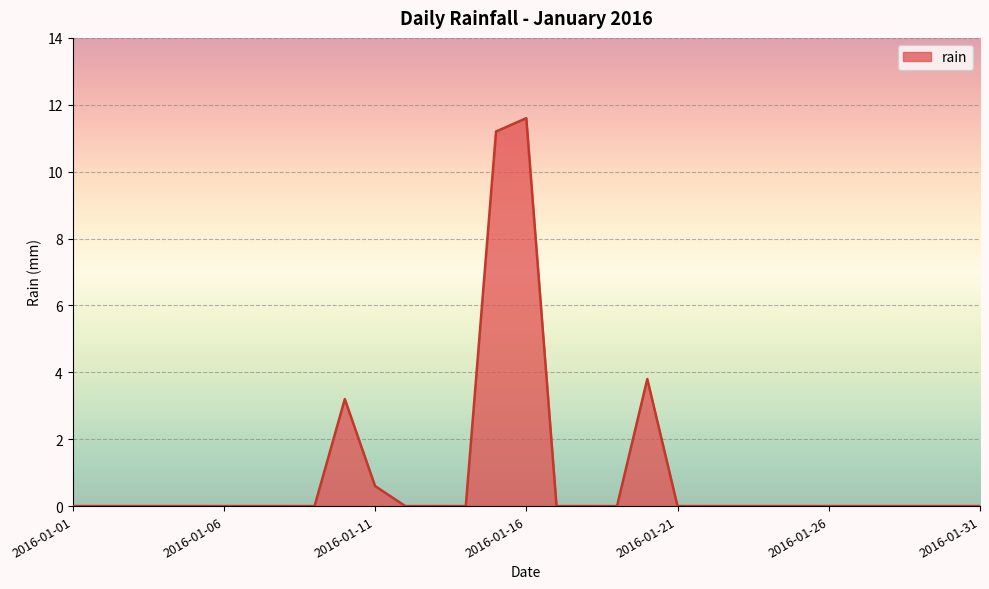

What is the maximum value shown in the chart?

11.6